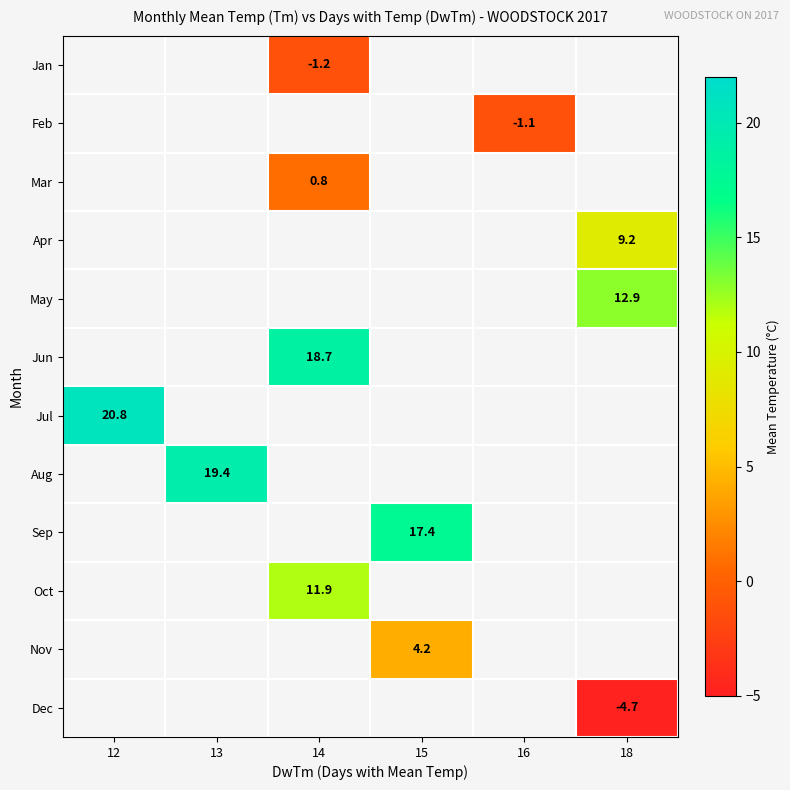

What is the spread (max minus min) of values at 14?

19.9